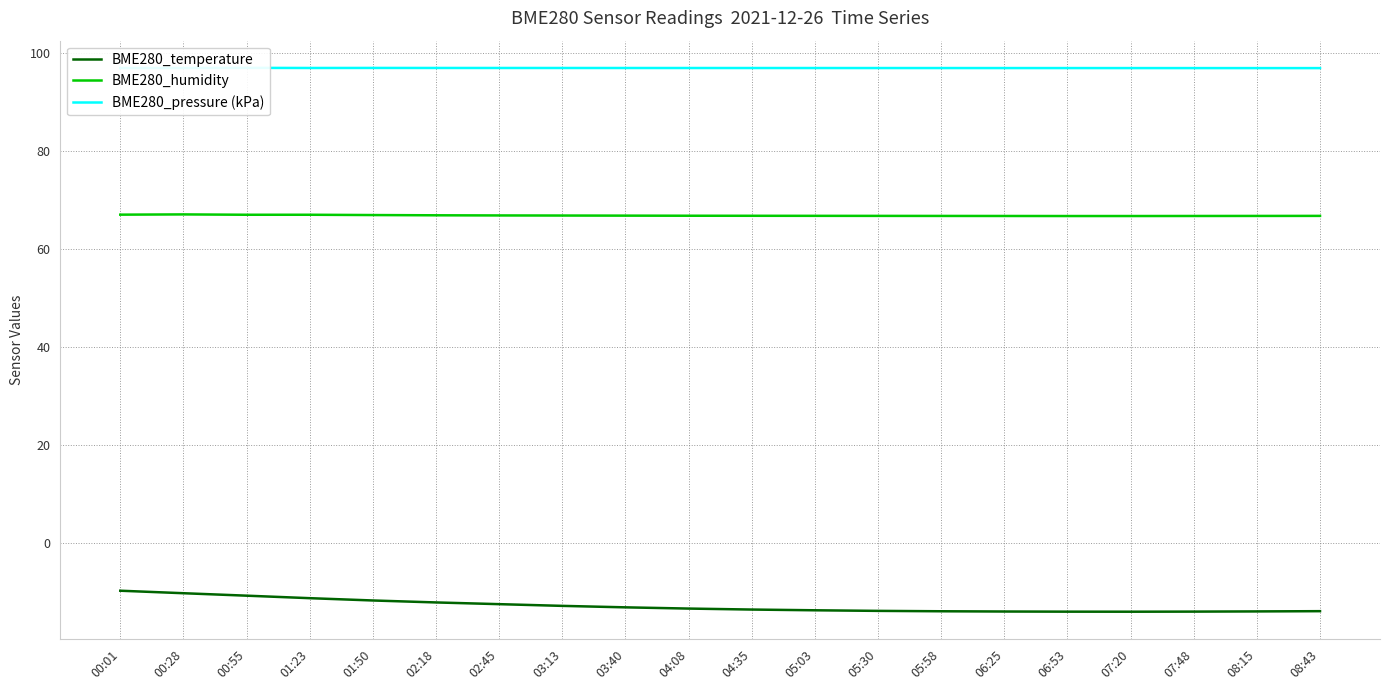

What is the smallest value displayed?

-14.0